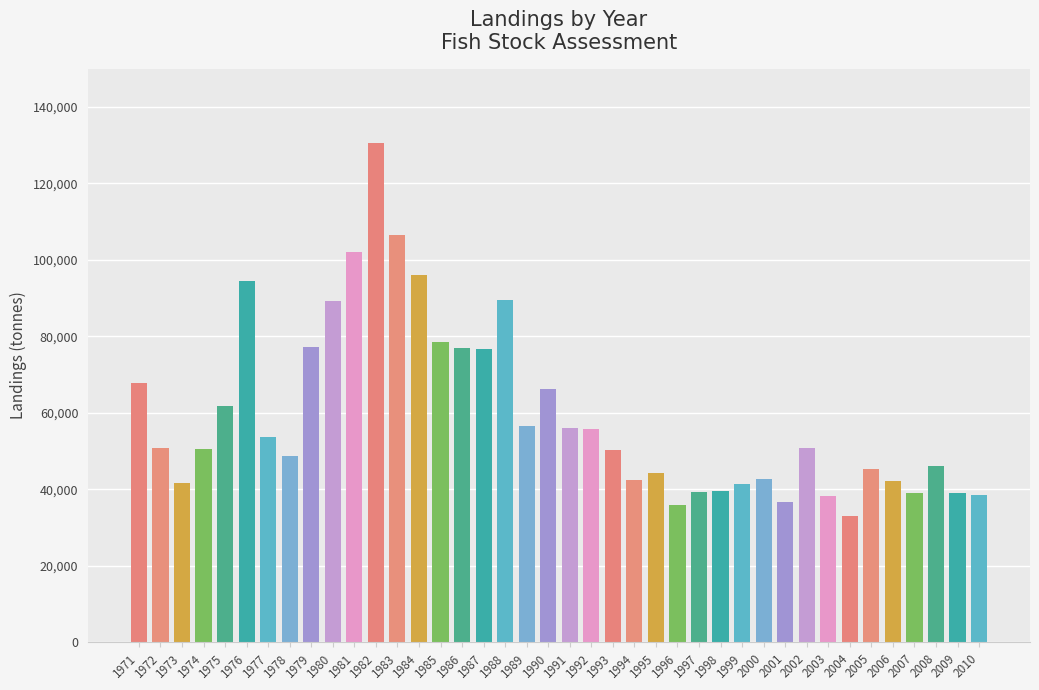

The value at 1994 is 42386. True or false?

True